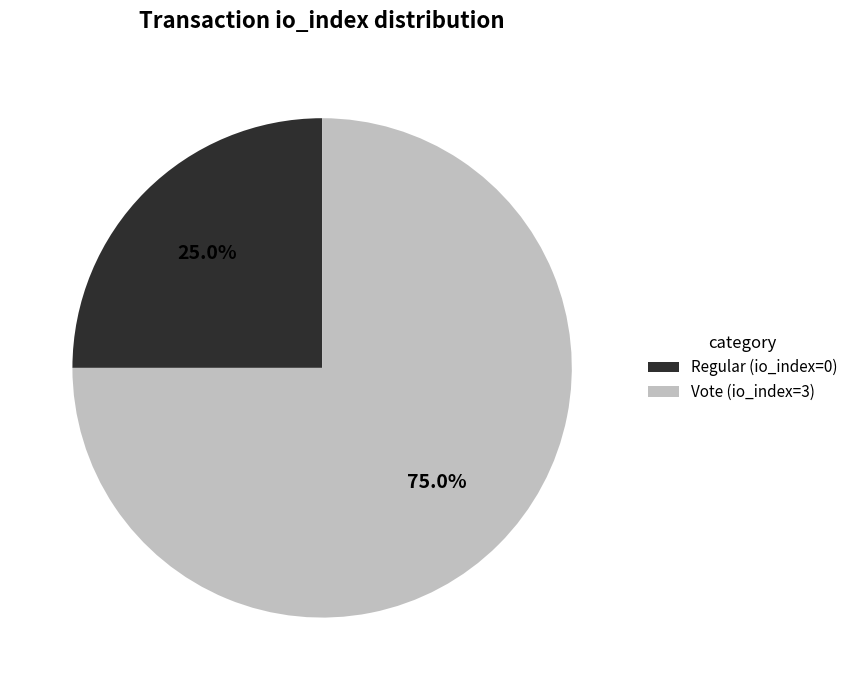

To the nearest percent, what is the combined percentage of Vote (io_index=3) and Regular (io_index=0)?

100%